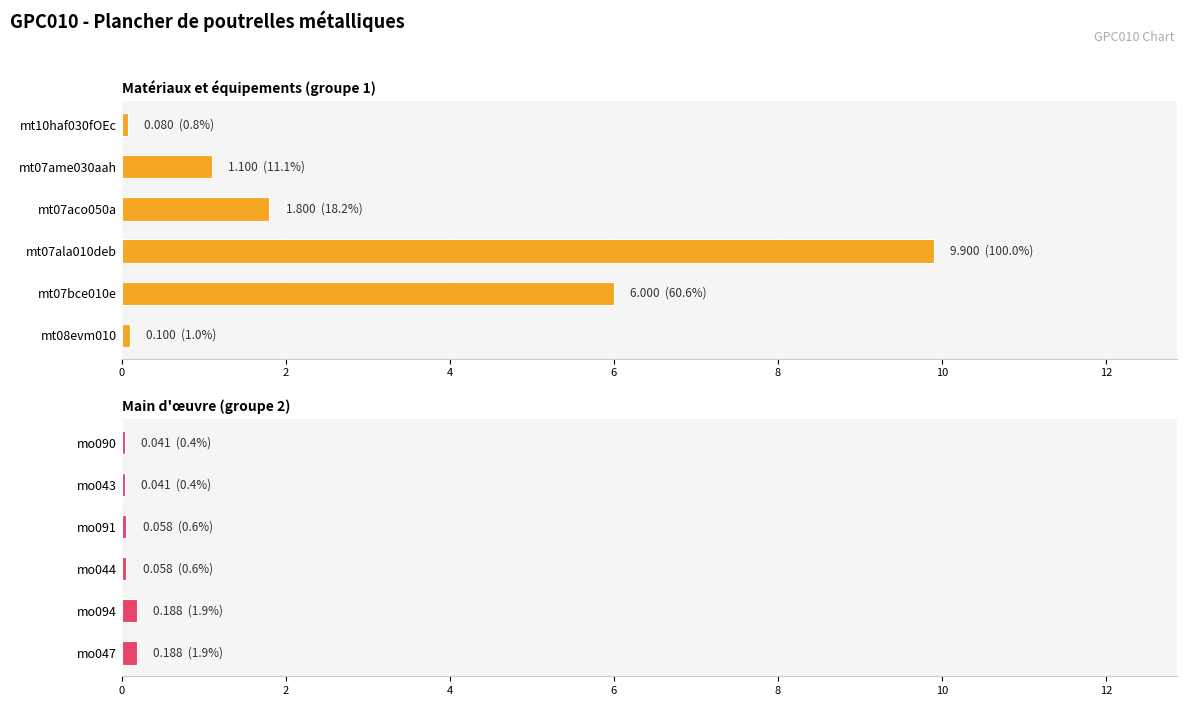

At 8, list the series in order from smallest to largest.

Main d'œuvre (groupe 2), Matériaux et équipements (groupe 1)